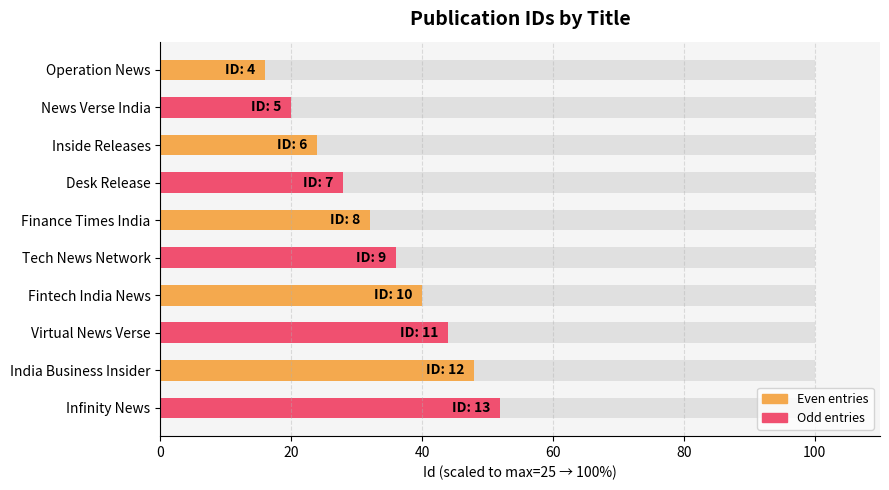

What is the difference between the maximum and minimum values?

36.0